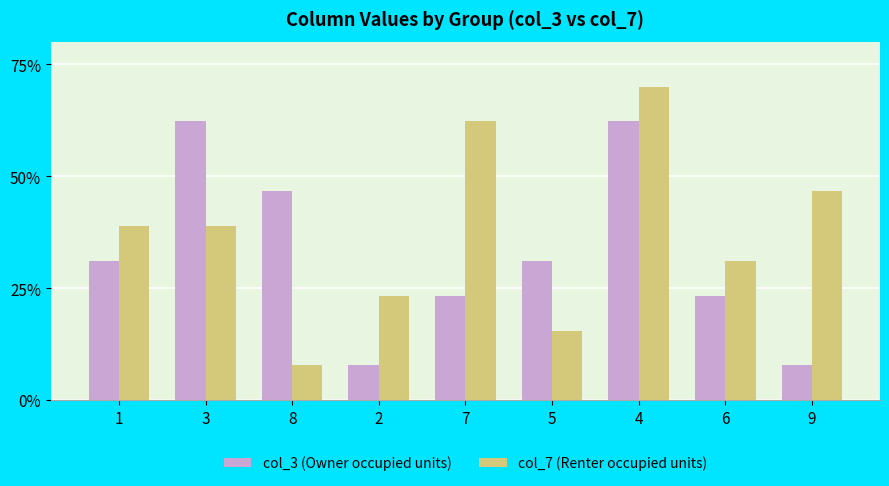

At which category is the sum across all series the highest?

4